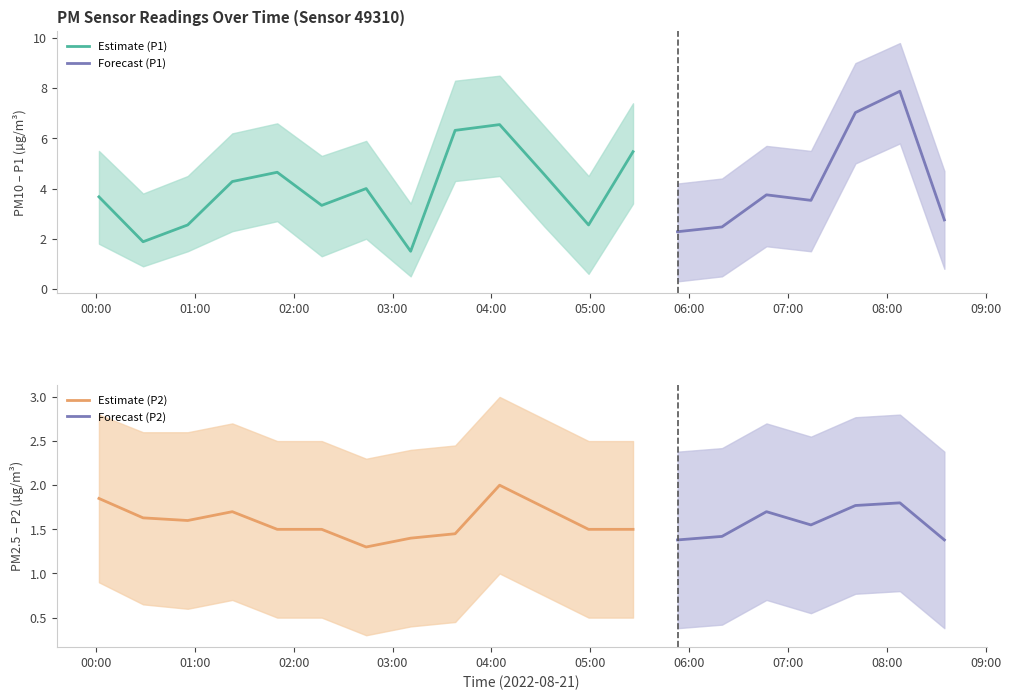

True or false: P2 has a value of 1.9 at 00:00.

True